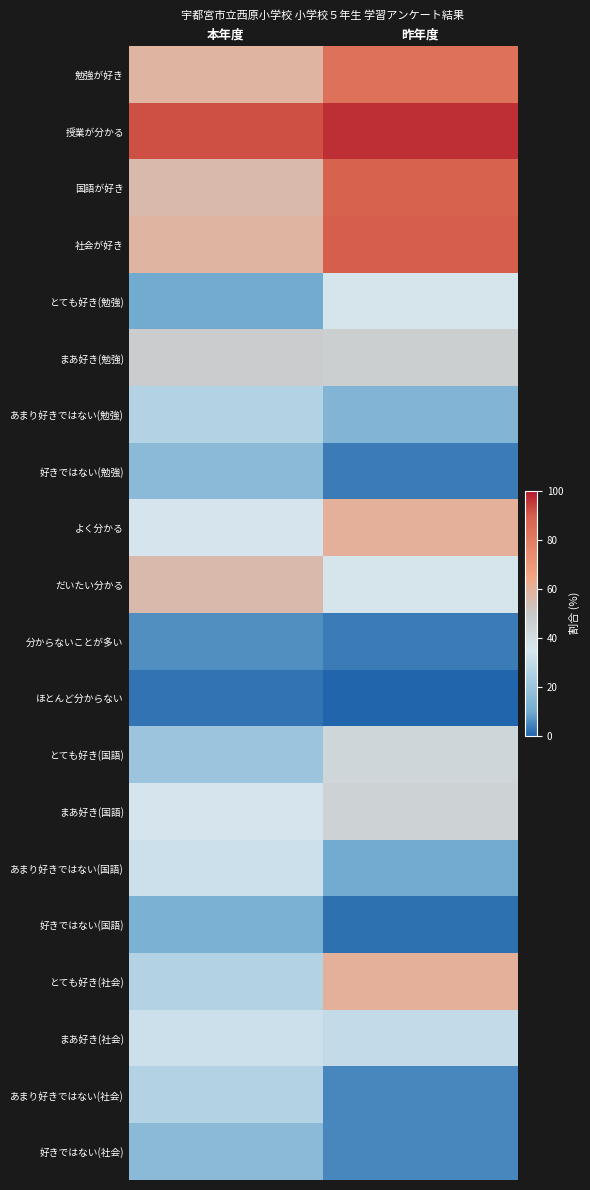

How many distinct data groups are displayed?

20